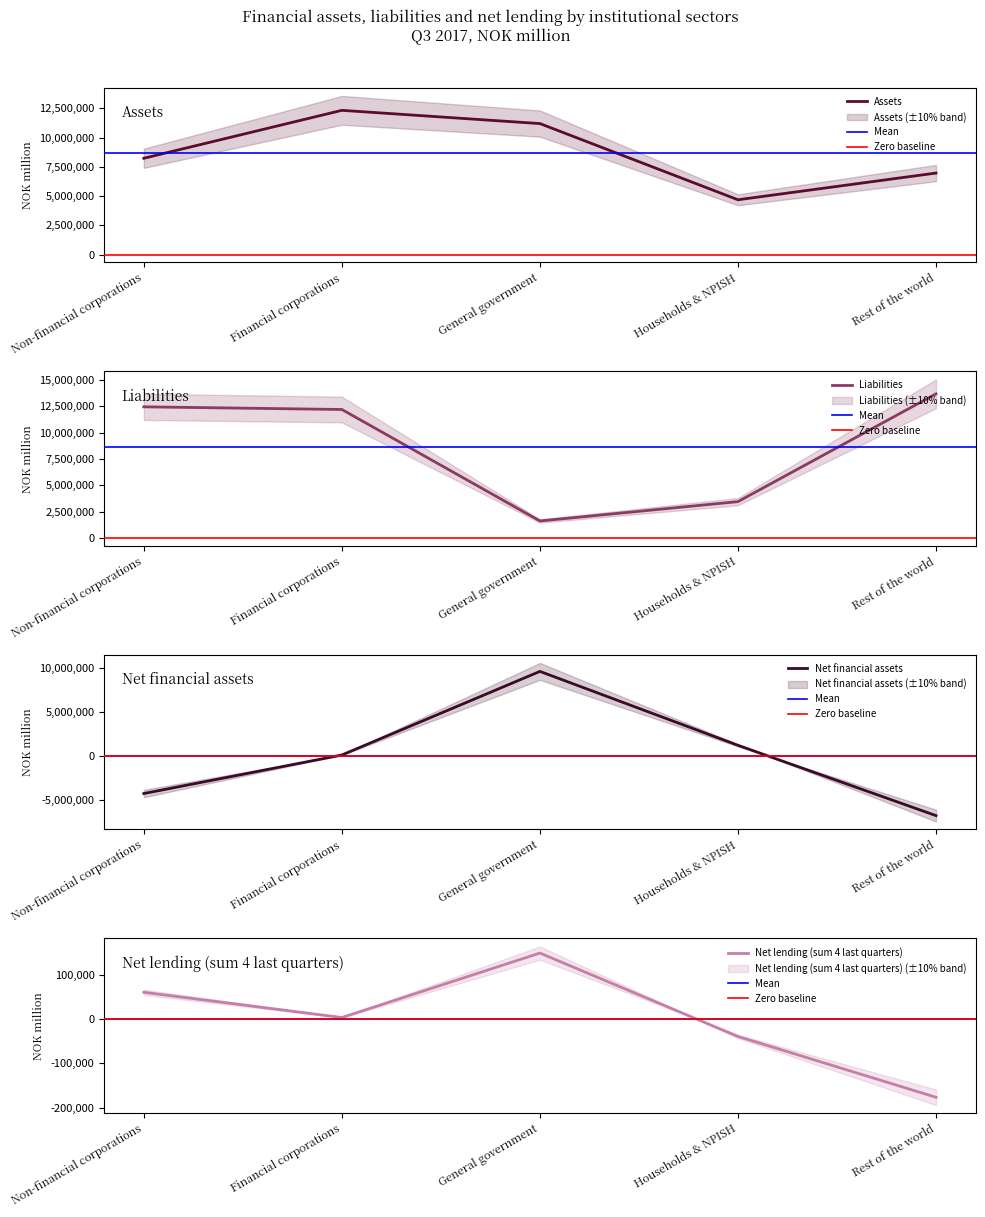

What position from the right is Non-financial corporations?

5